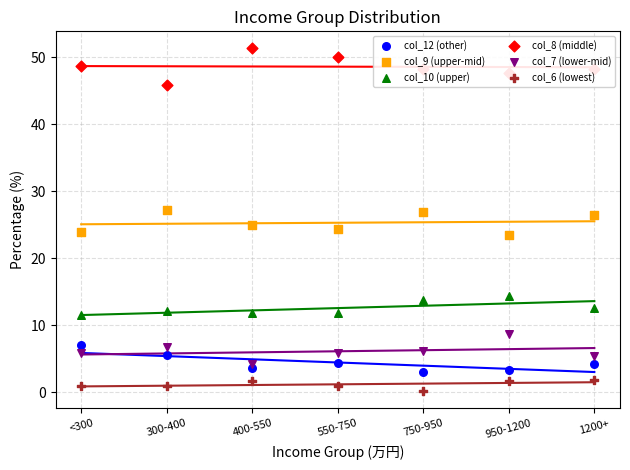

Is the value of col_12 (other) at 1200+ greater than the value of col_6 (lowest) at 1200+?

Yes